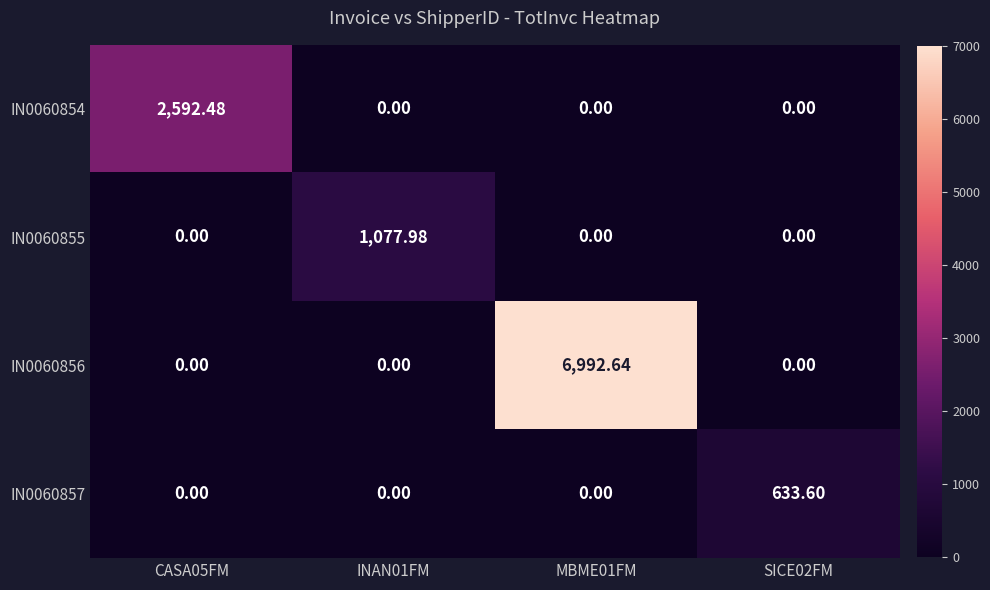

Which series has the widest spread of values?

IN0060856